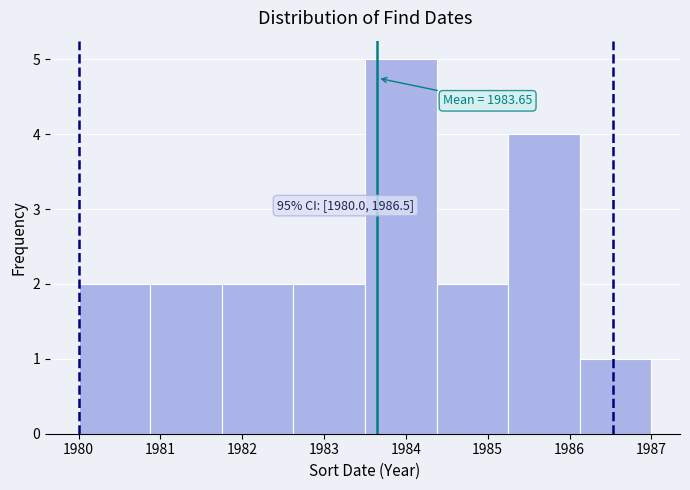

Over which range of the x-axis is the bar tallest?

1983.5 to 1984.4